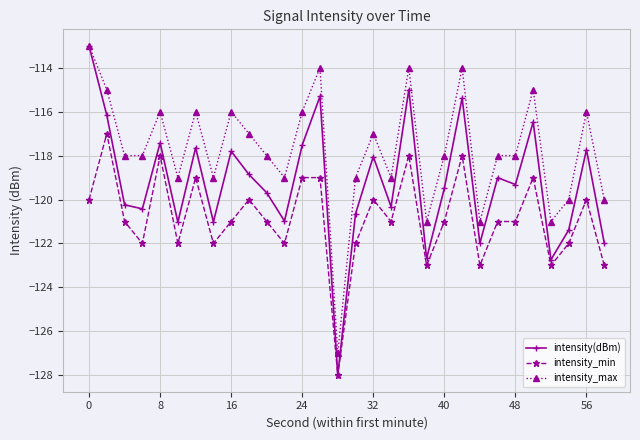

Which series has the largest range (max minus min)?

intensity(dBm)